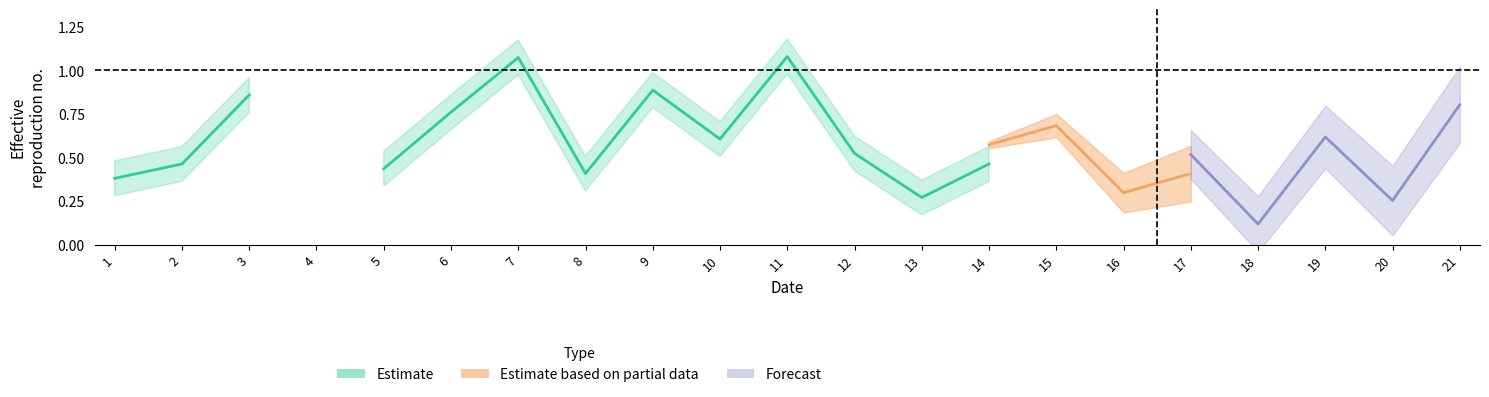

At which category does the data reach its first local peak?

7